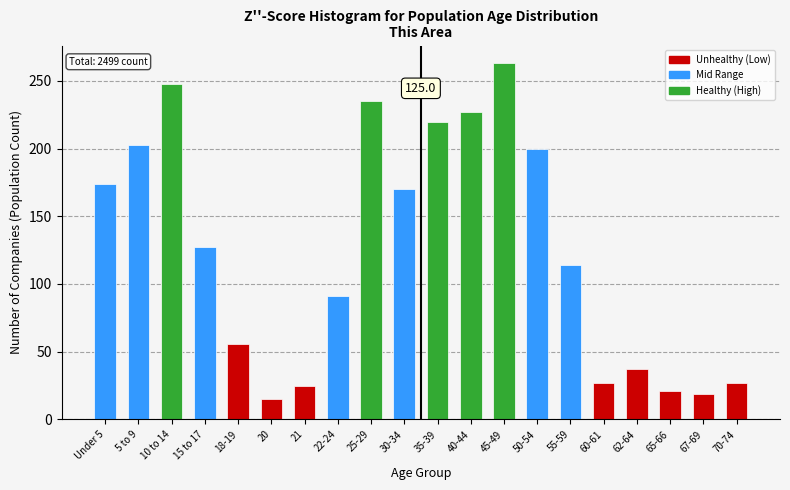

Reading left to right, extract all data points from this chart.

174	203	248	127	56	15	25	91	235	170	220	227	263	200	114	27	37	21	19	27